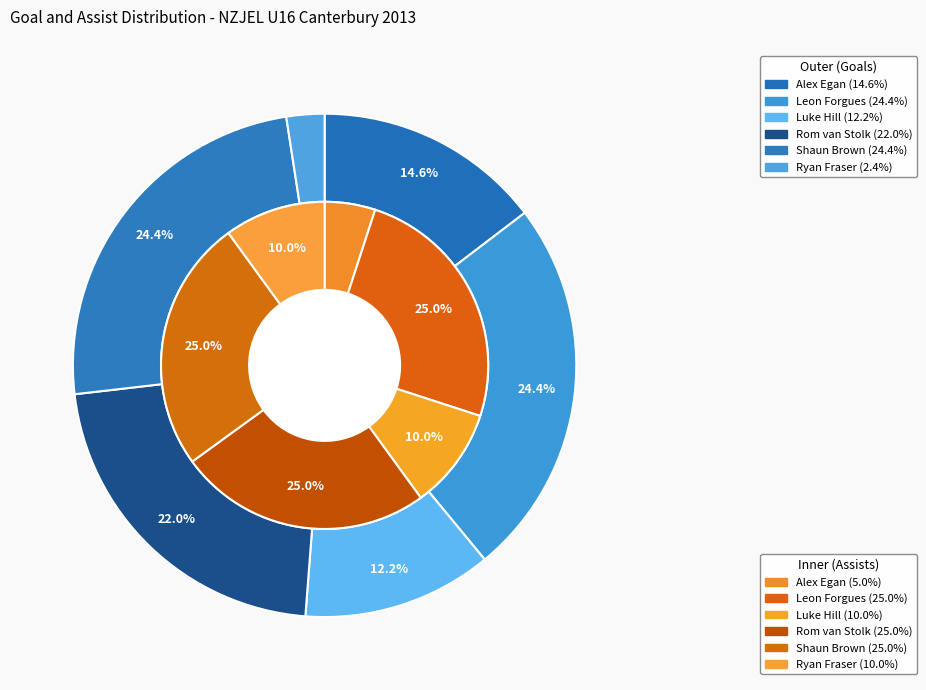

Is Alex Egan the majority of the pie?

No